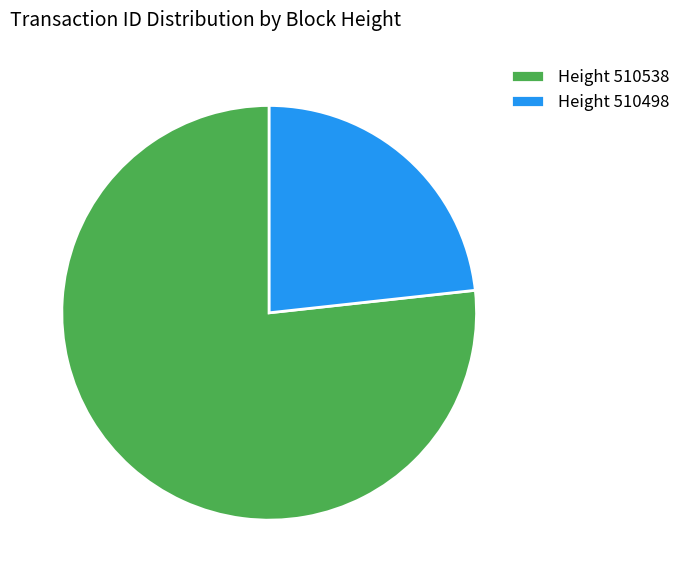

What is the majority slice?

Height 510538